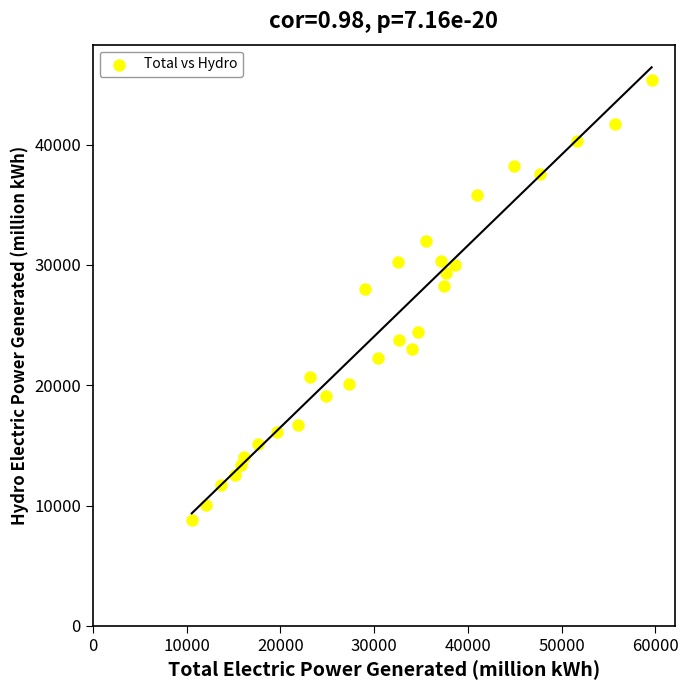

What is the range of Y values (max minus min)?

36542